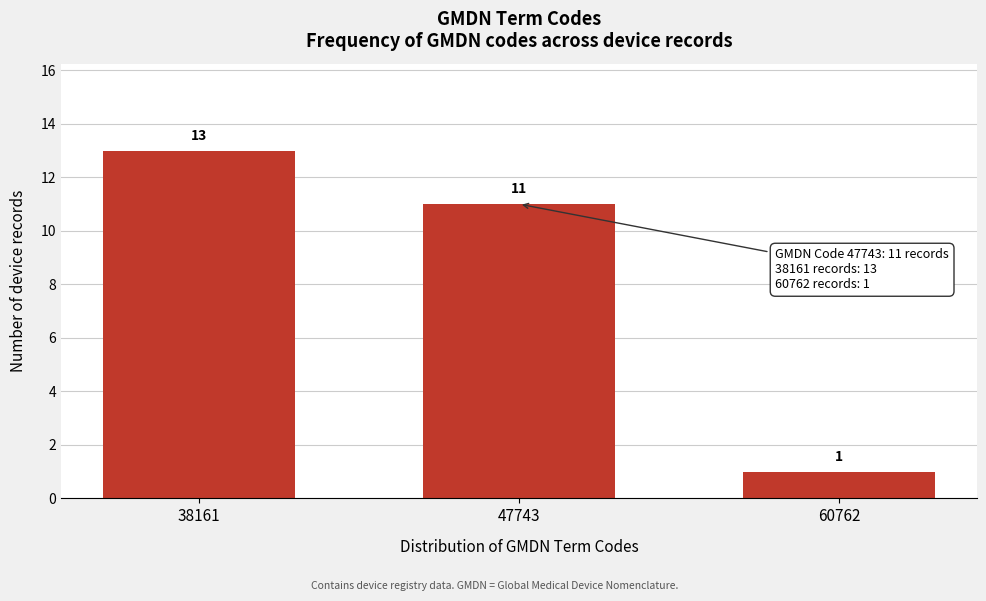

Reading right to left, transcribe all the data shown in this chart.

1	11	13